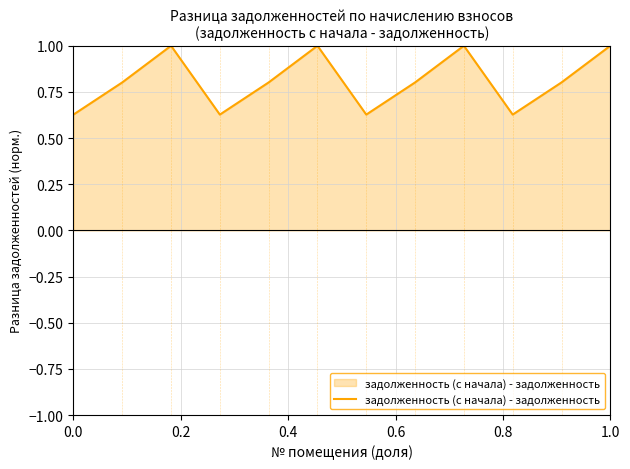

What is the difference between the maximum and minimum values?

0.4